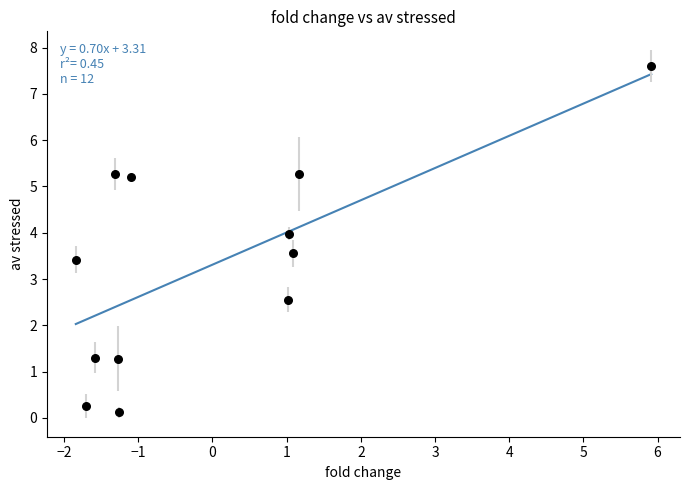

What is the average Y value?

3.3